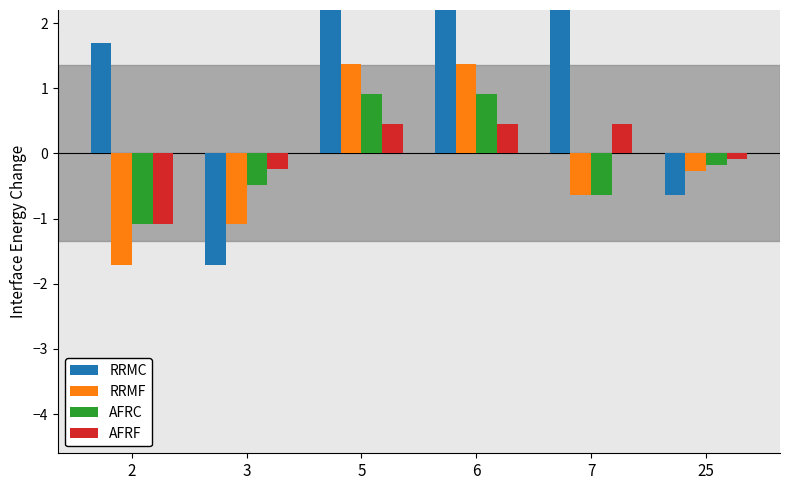

Reading left to right, transcribe all the data shown in this chart.

RRMC: 1.7	-1.7	3.2	3.2	3.2	-0.6
RRMF: -1.7	-1.1	1.4	1.4	-0.6	-0.3
AFRC: -1.1	-0.5	0.9	0.9	-0.6	-0.2
AFRF: -1.1	-0.2	0.5	0.5	0.5	-0.1